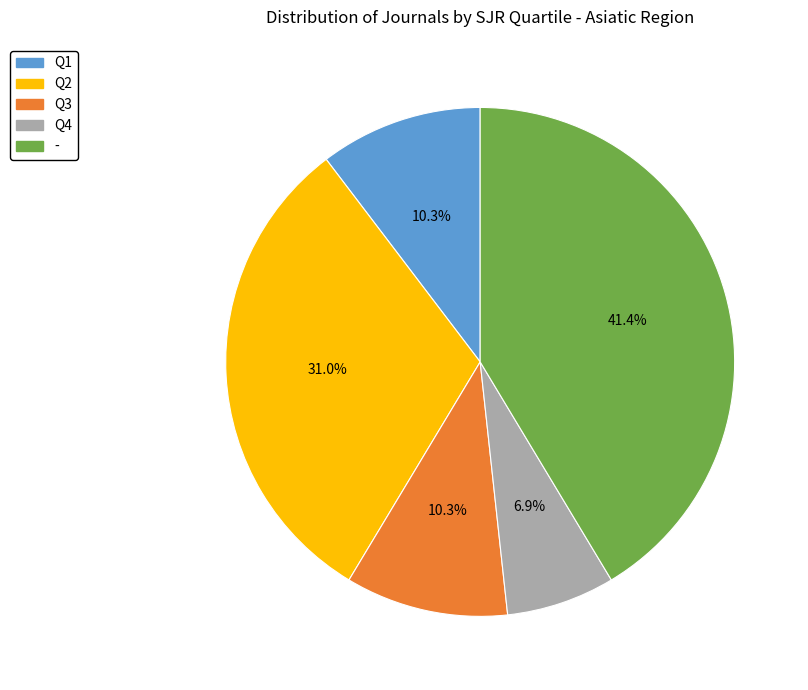

How many slices are in this pie chart?

5